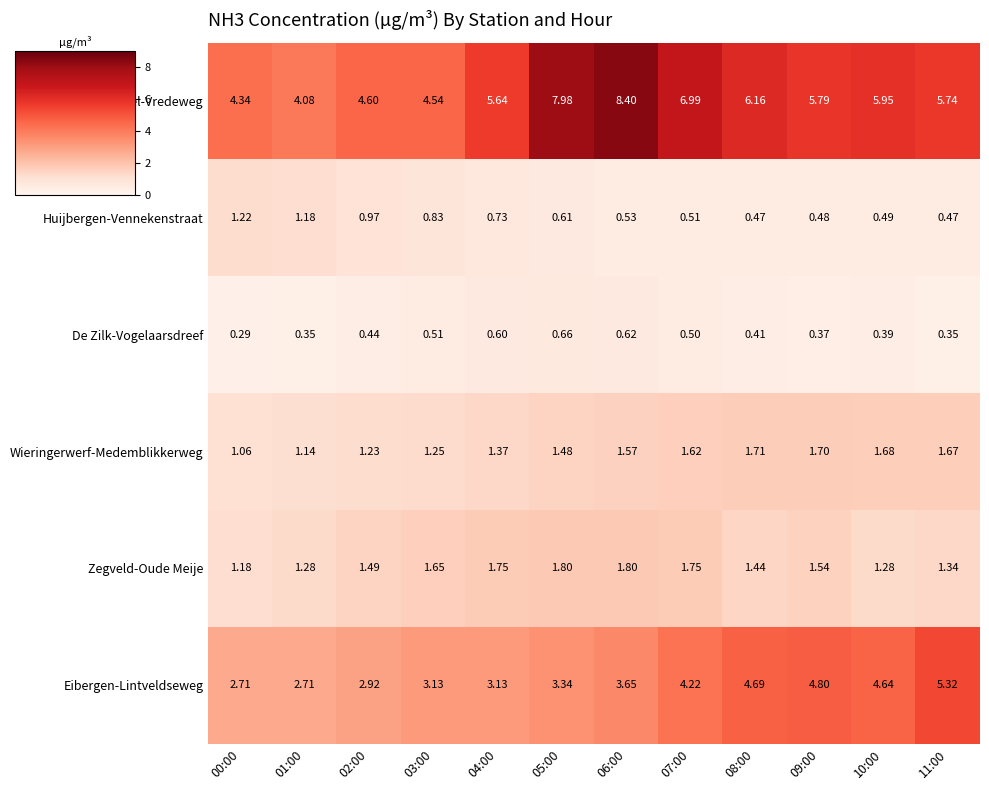

Rank the series by their maximum value, from highest to lowest.

Vredepeel-Vredeweg, Eibergen-Lintveldseweg, Zegveld-Oude Meije, Wieringerwerf-Medemblikkerweg, Huijbergen-Vennekenstraat, De Zilk-Vogelaarsdreef